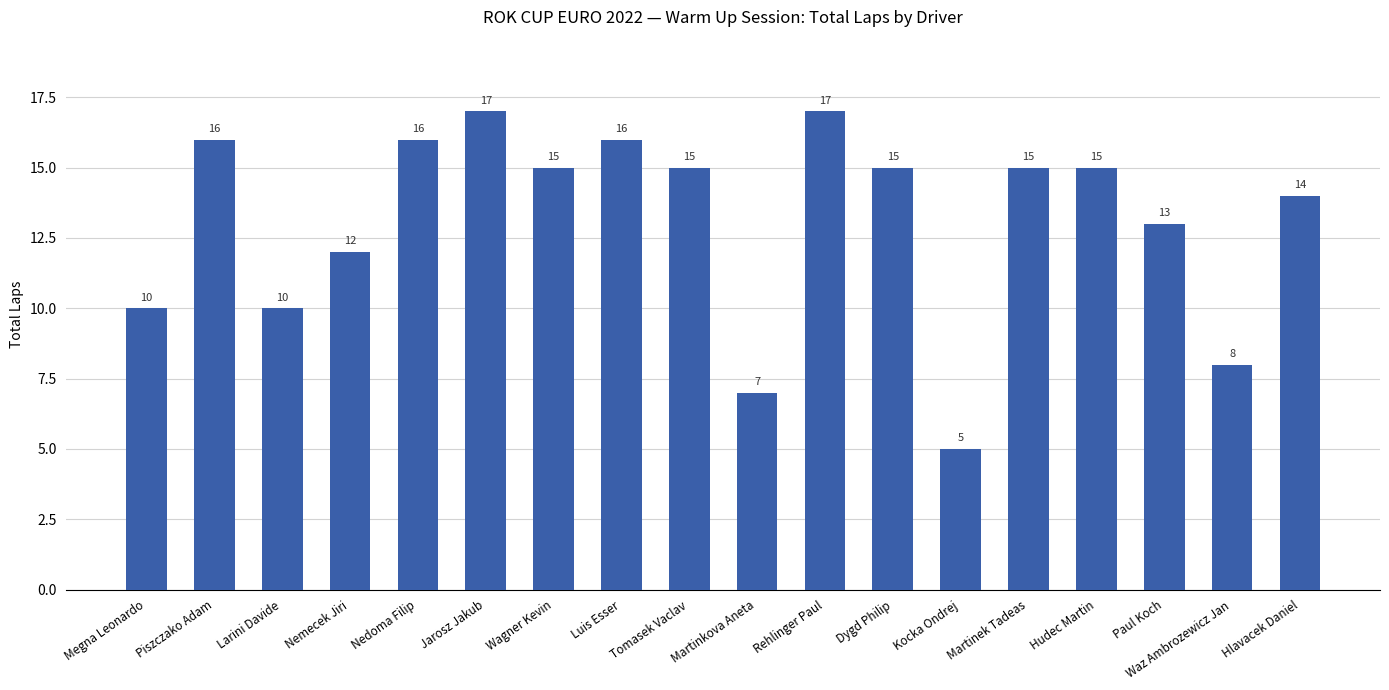

How many values are below 15?

8